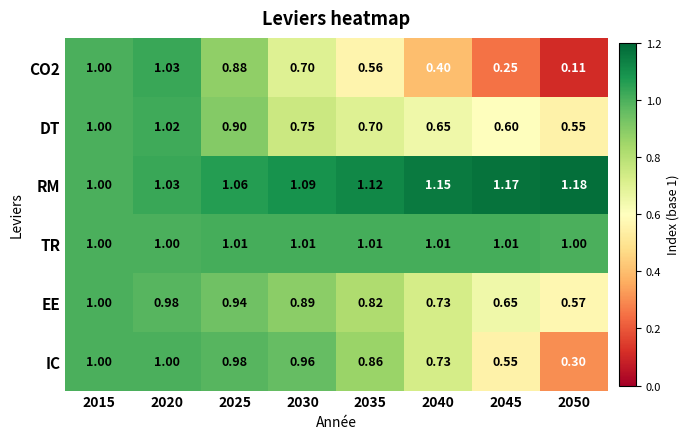

Which series has the largest total across all categories?

RM